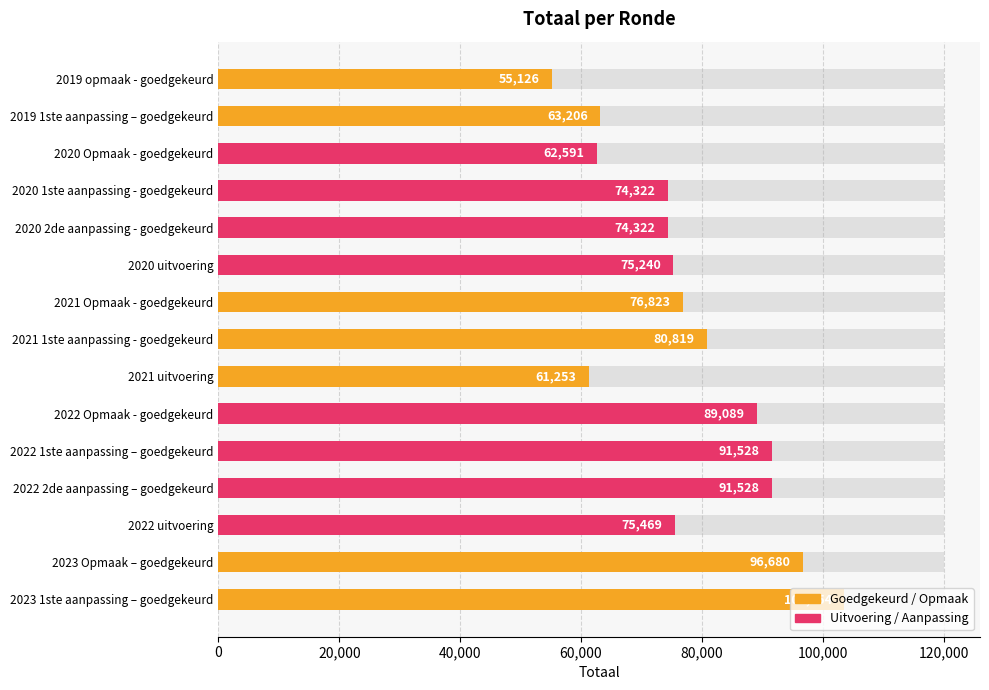

What is the sum of the values at 2023 Opmaak – goedgekeurd and 2021 uitvoering?

157933